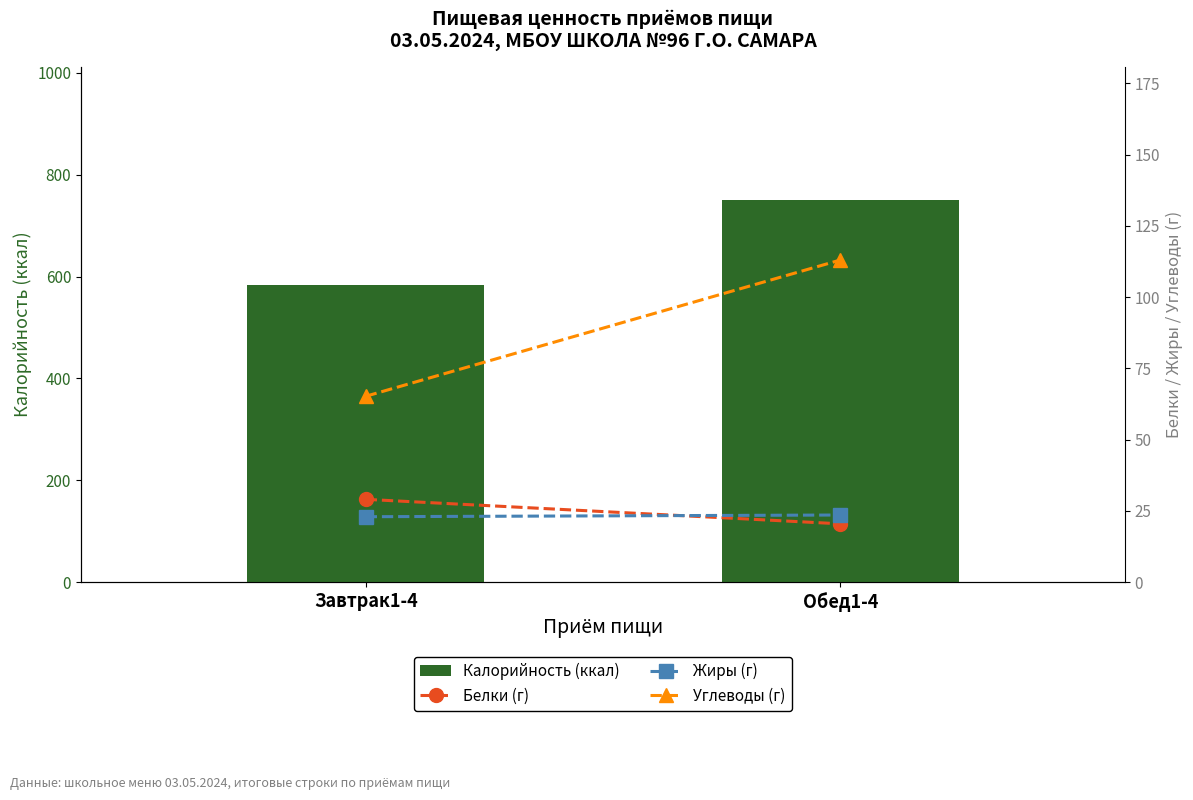

True or false: Калорийность (ккал) has a value of 1001.4 at Завтрак1-4.

False